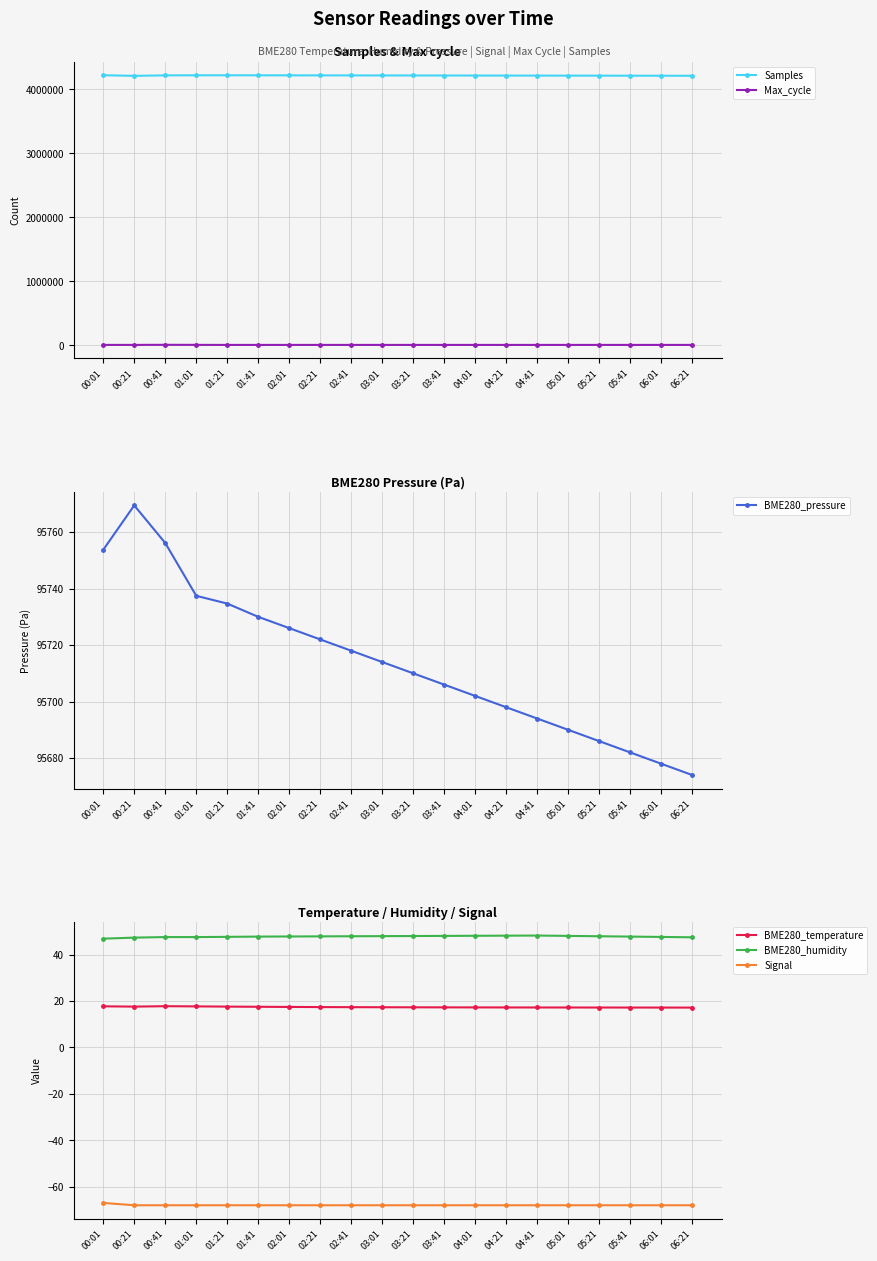

What is the total value across all series at 04:01?

4315919.4